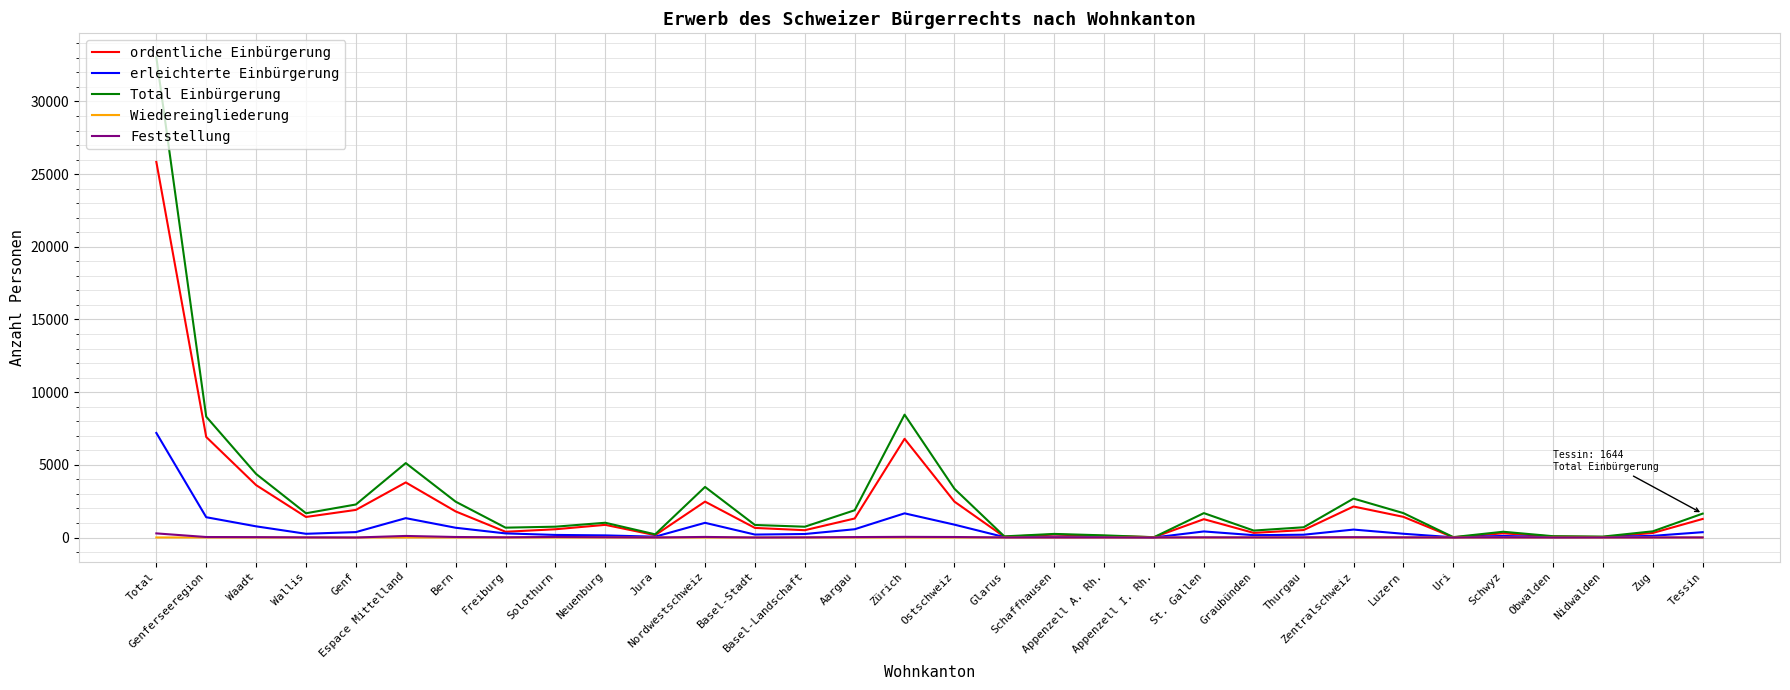

Does the chart display data point markers on the line(s)?

No